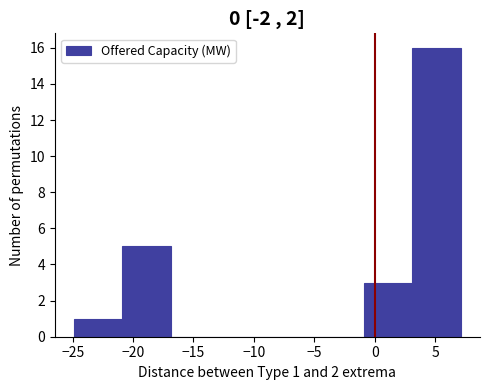

Which range on the x-axis has the tallest bar?

3 to 7